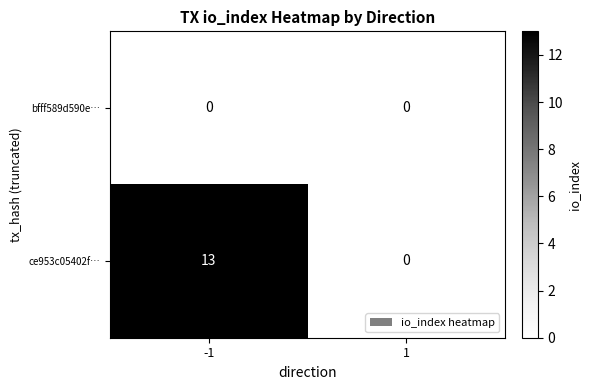

What is the difference between the maximum and minimum values in the ce953c05402f… series?

13